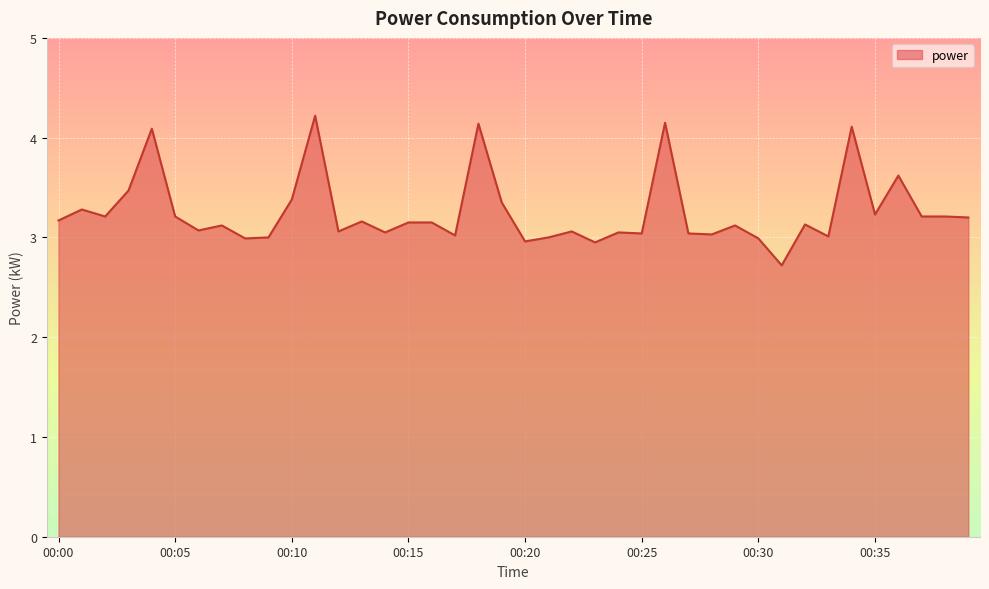

What is the maximum value shown in the chart?

4.2